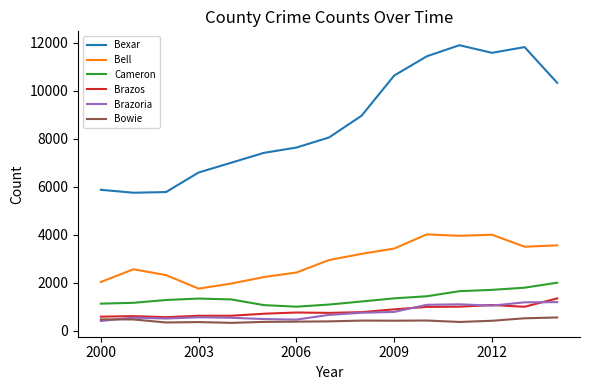

True or false: Bexar and Brazos intersect in this chart.

False